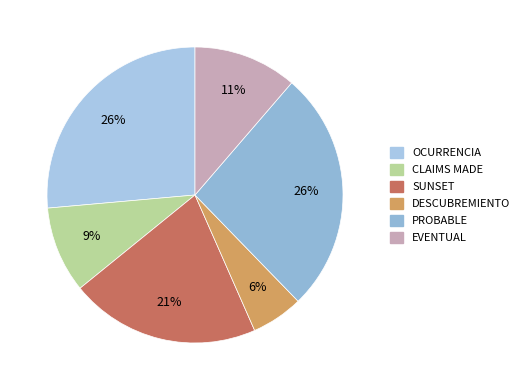

What is the total percentage of CLAIMS MADE and EVENTUAL?

20.8%